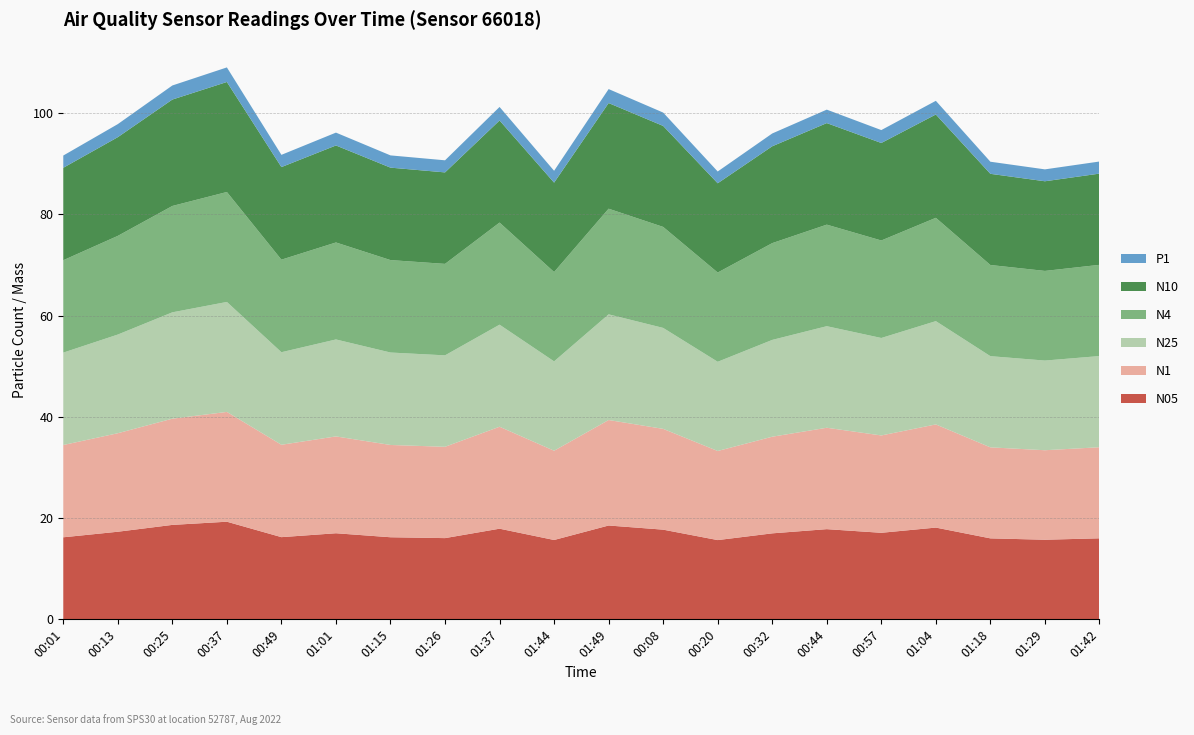

Reading left to right, list all the values displayed in this chart.

N05: 16.2	17.3	18.6	19.3	16.2	17.0	16.2	16.0	17.9	15.7	18.5	17.7	15.7	17.0	17.8	17.1	18.1	16.0	15.7	16.0
N1: 18.2	19.5	21.0	21.7	18.2	19.1	18.2	18.0	20.1	17.6	20.8	19.9	17.6	19.1	20.0	19.2	20.4	18.0	17.7	18.0
N25: 18.2	19.5	21.0	21.7	18.3	19.1	18.3	18.1	20.2	17.6	20.9	19.9	17.6	19.1	20.1	19.2	20.4	18.0	17.7	18.0
N4: 18.2	19.5	21.0	21.7	18.3	19.2	18.3	18.1	20.2	17.6	20.9	19.9	17.6	19.1	20.1	19.3	20.4	18.0	17.7	18.0
N10: 18.3	19.5	21.0	21.7	18.3	19.2	18.3	18.1	20.2	17.7	20.9	19.9	17.6	19.1	20.1	19.3	20.4	18.0	17.7	18.0
P1: 2.4	2.6	2.8	2.9	2.4	2.5	2.4	2.4	2.7	2.3	2.8	2.6	2.3	2.5	2.7	2.5	2.7	2.4	2.4	2.4